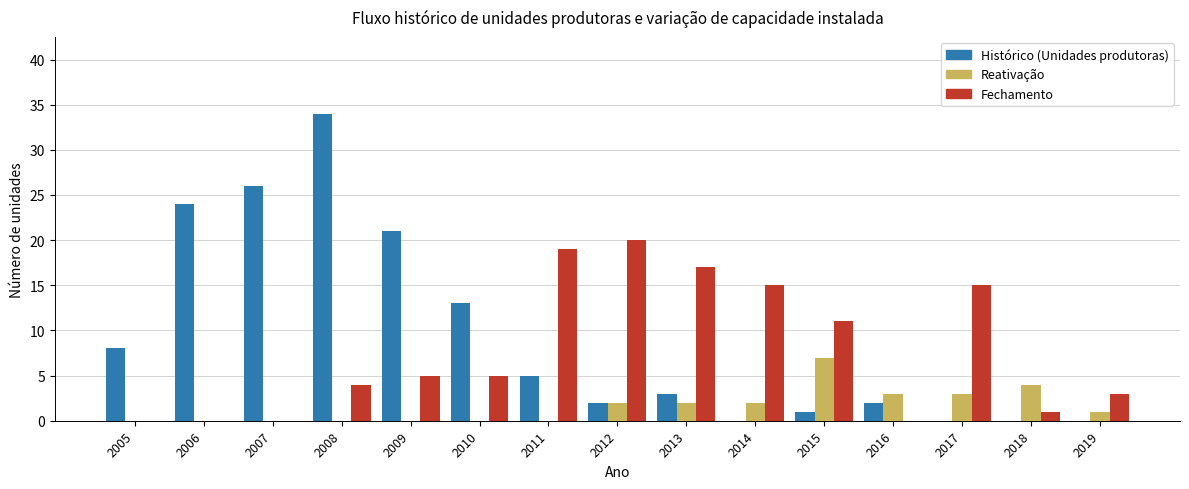

What is the maximum value for Reativação?

7